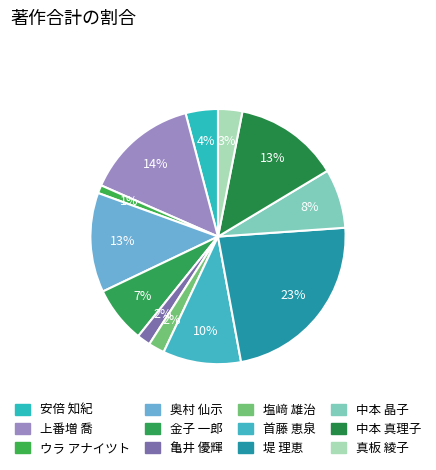

To the nearest percent, what is the difference between the 中本 真理子 and 塩﨑 雄治 slice percentages?

11%